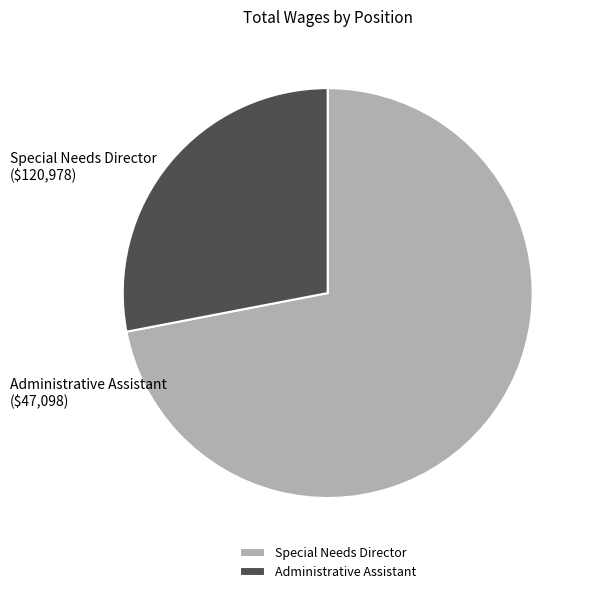

What is the majority slice?

Special Needs Director